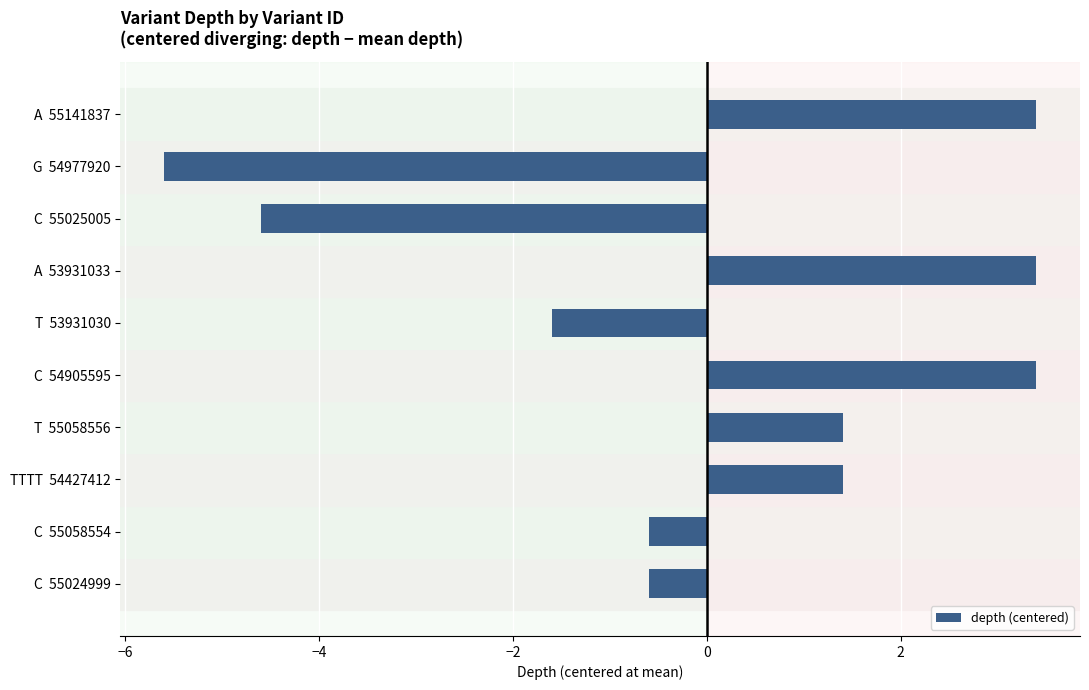

The chart shows a value of 3.4 at C  54905595. True or false?

True